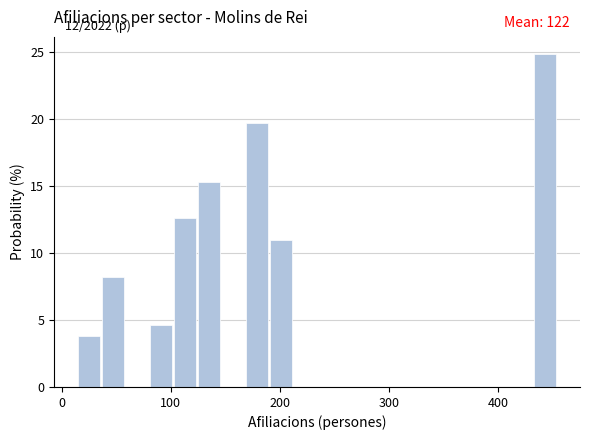

Around what value on the x-axis is the tallest bar? Give the approximate position of its centre, as read against the axis.

440